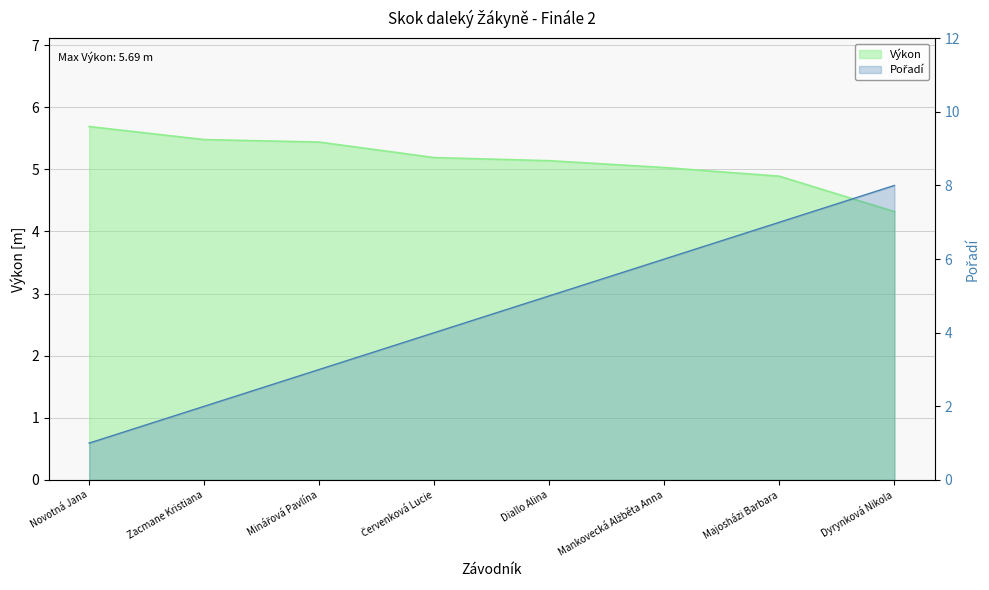

The value of Výkon at Dyrynková Nikola is 2.0. True or false?

False